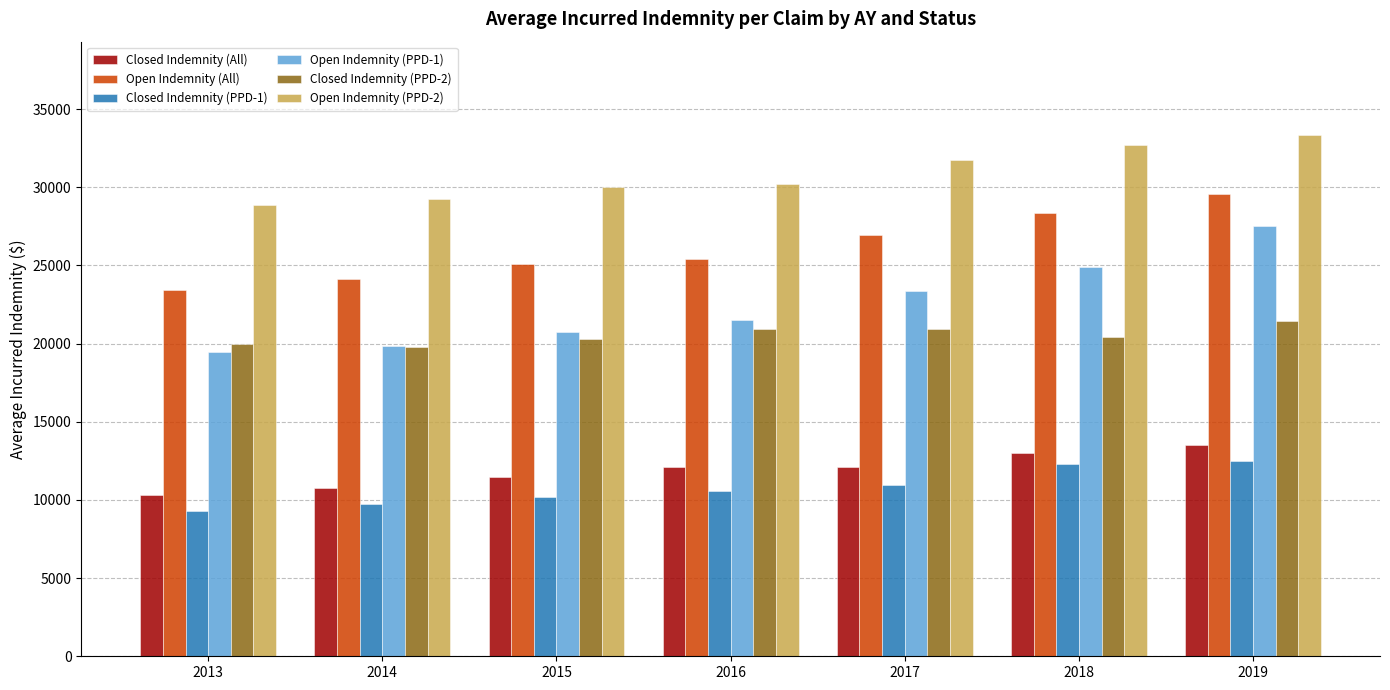

Where does the Closed Indemnity (PPD-2) series first go above 20434?

2016